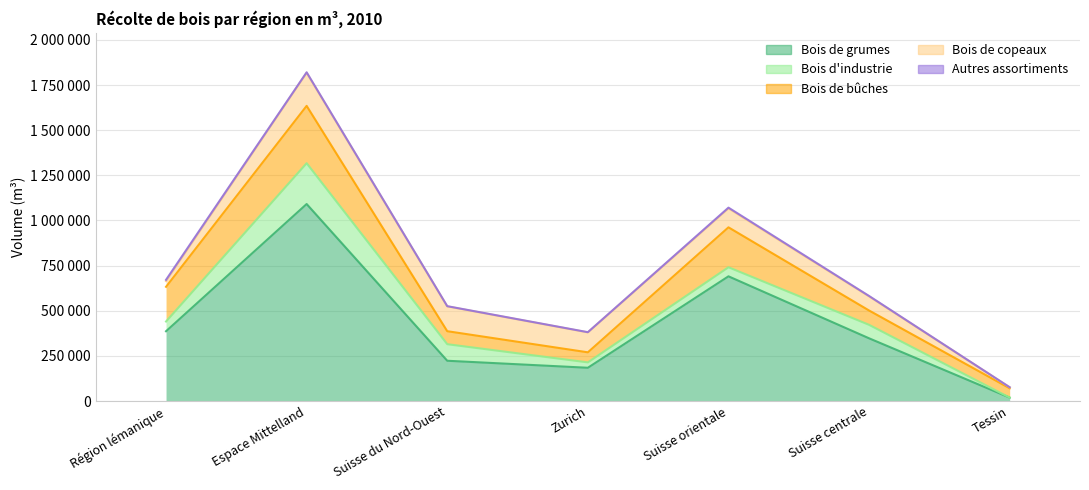

At which label is Bois de copeaux closest to 94142?

Suisse orientale